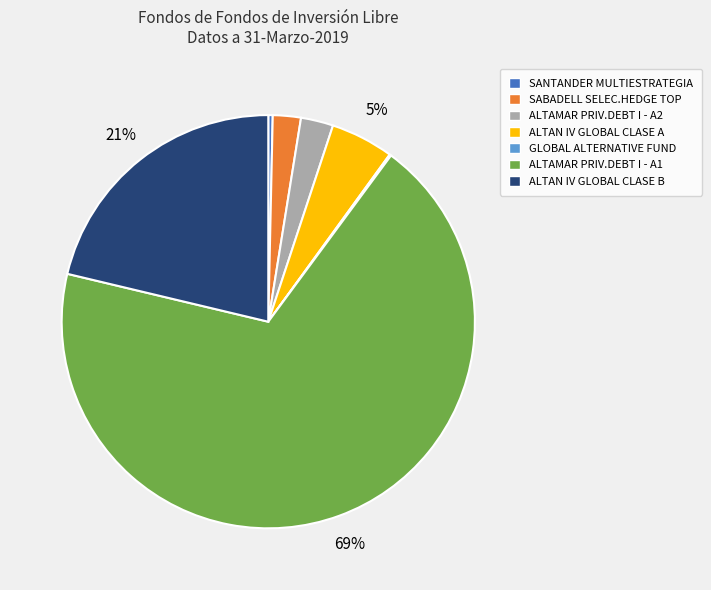

Is it true that ALTAN IV GLOBAL CLASE B is 21% of the pie?

True